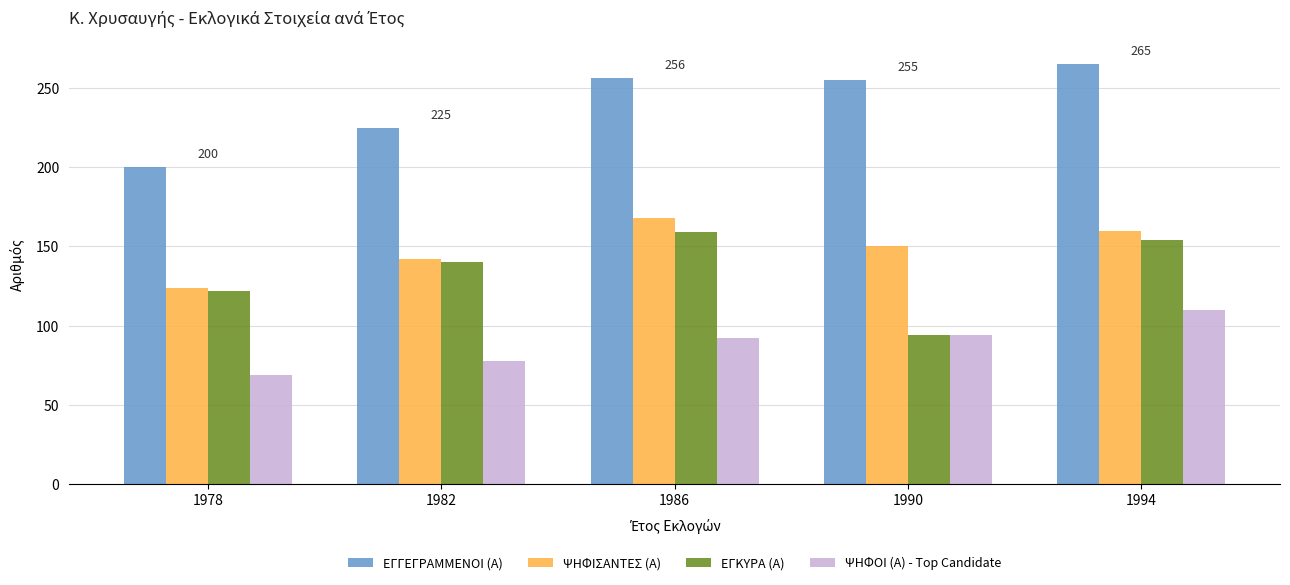

What is the value of the ΕΓΚΥΡΑ (Α) bar at the 5th from the left?

154